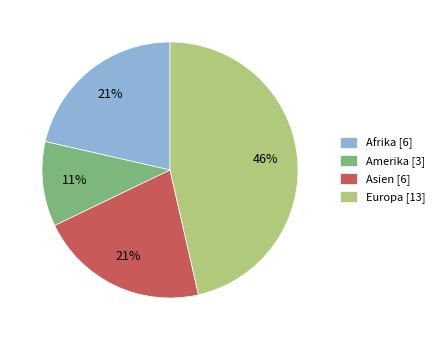

Is there any slice that represents more than half of the pie?

No